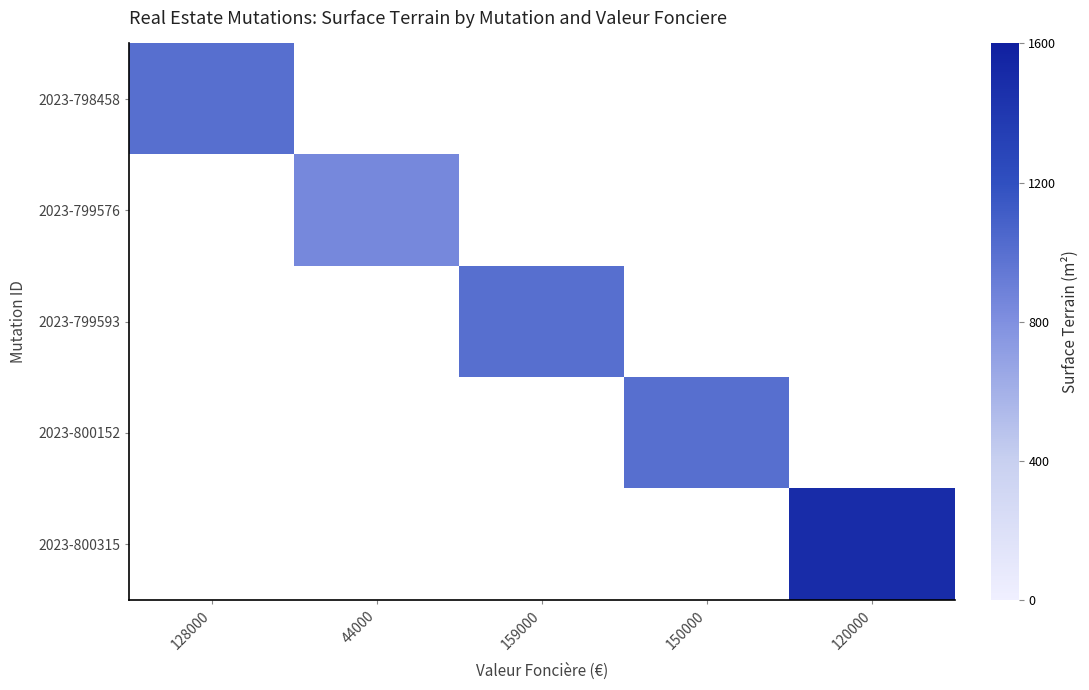

How many values in 2023-799576 are above zero?

1